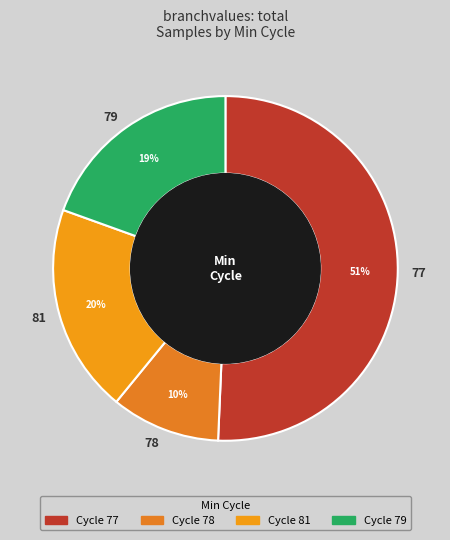

Which has a higher value, 81 or 77?

77